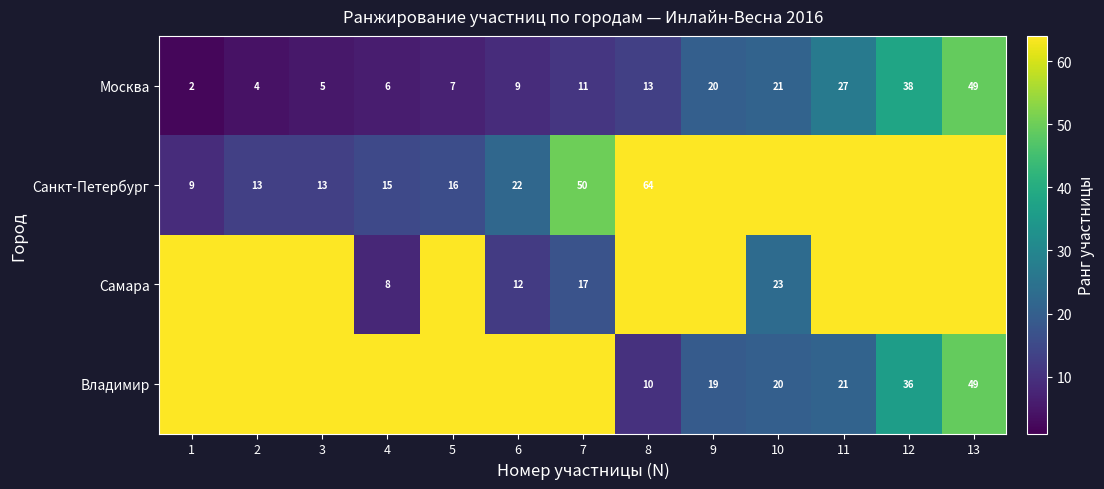

What is the sum of all Москва values?

212